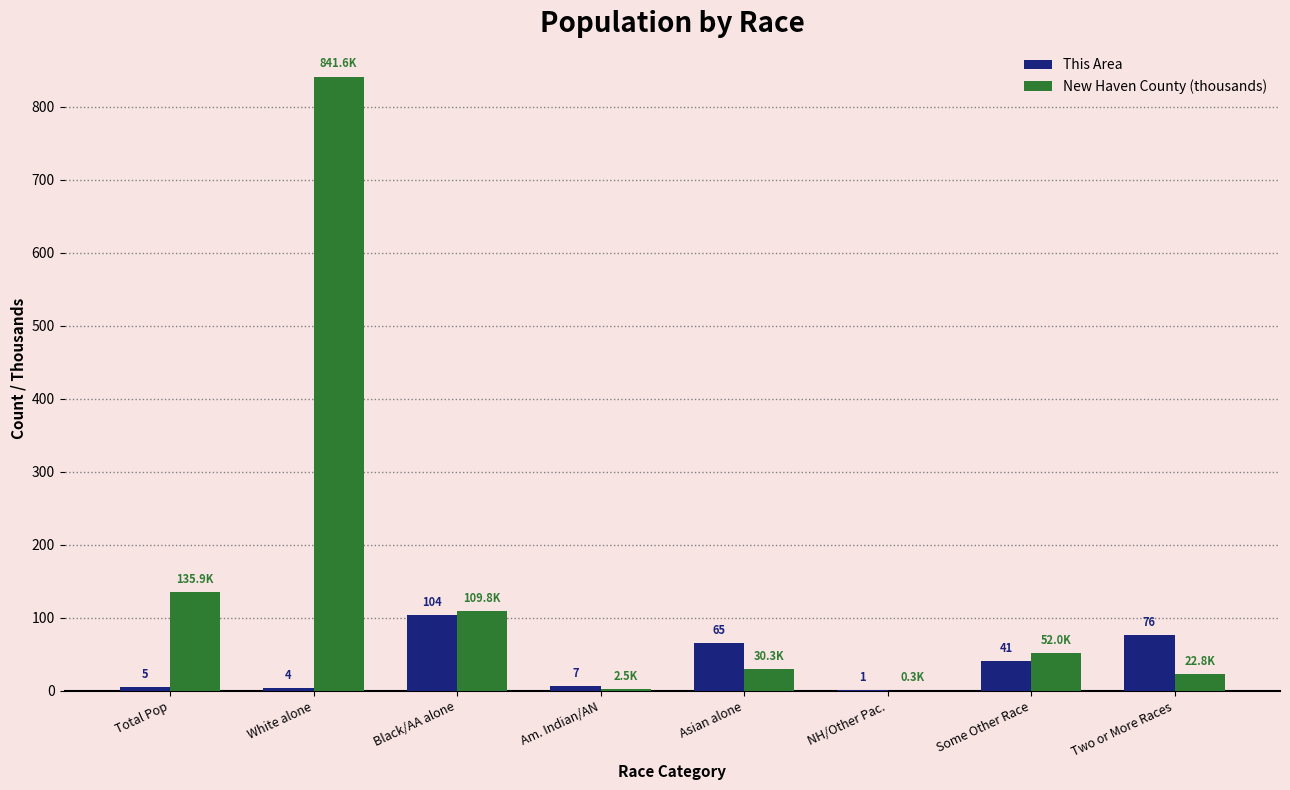

Does the chart contain stacked bars?

No